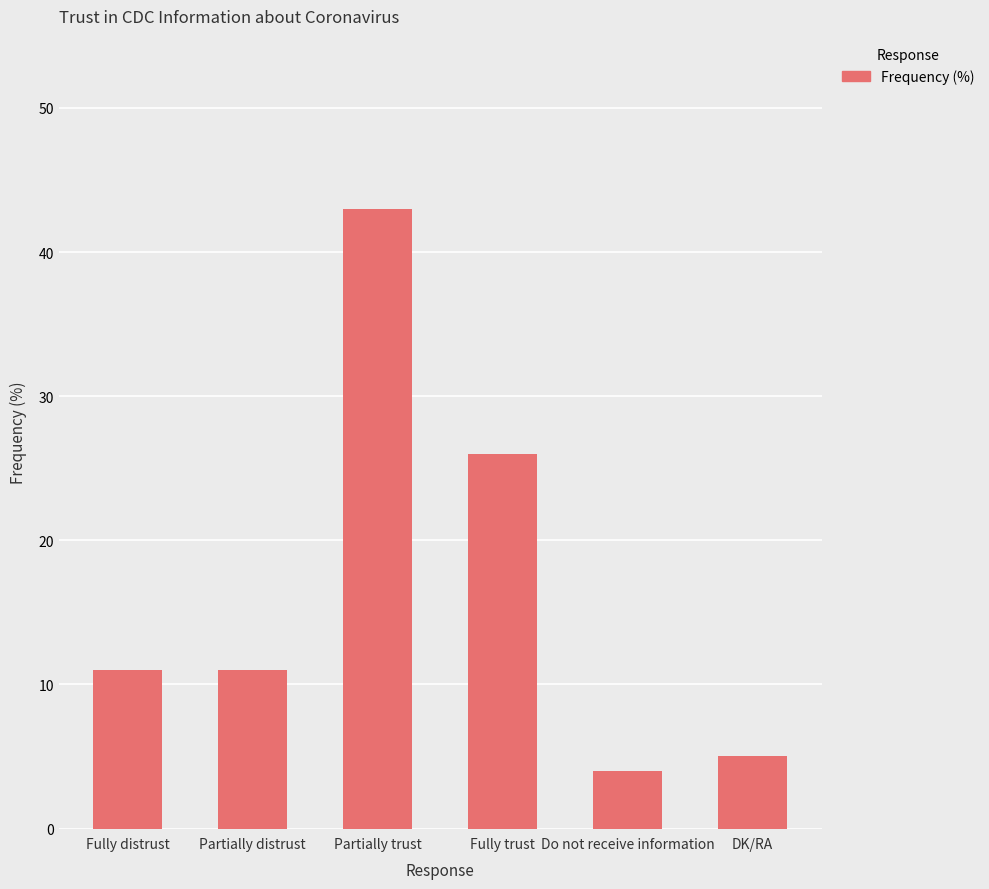

Which has a higher value, Fully distrust or DK/RA?

Fully distrust